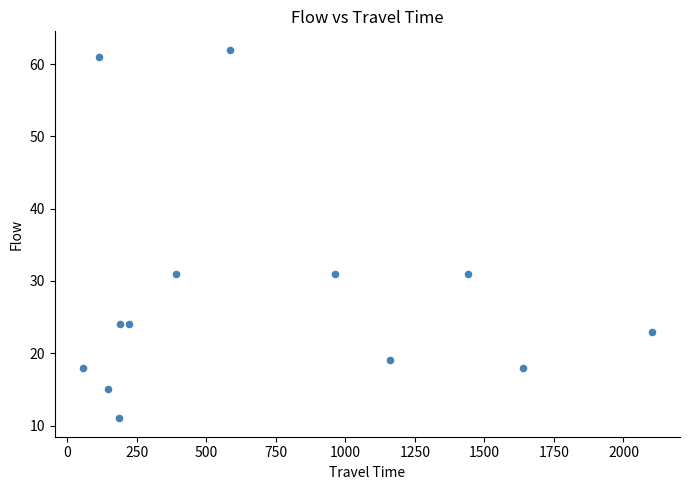

What is the range of X values (max minus min)?

2044